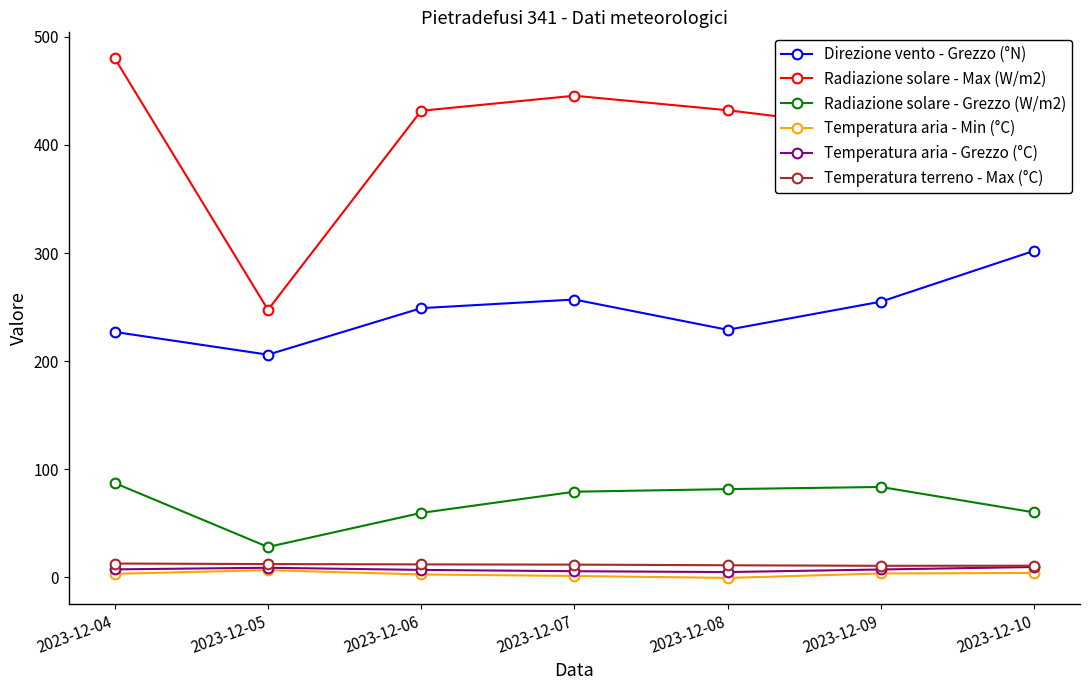

Which series has the largest range (max minus min)?

Radiazione solare - Max (W/m2)